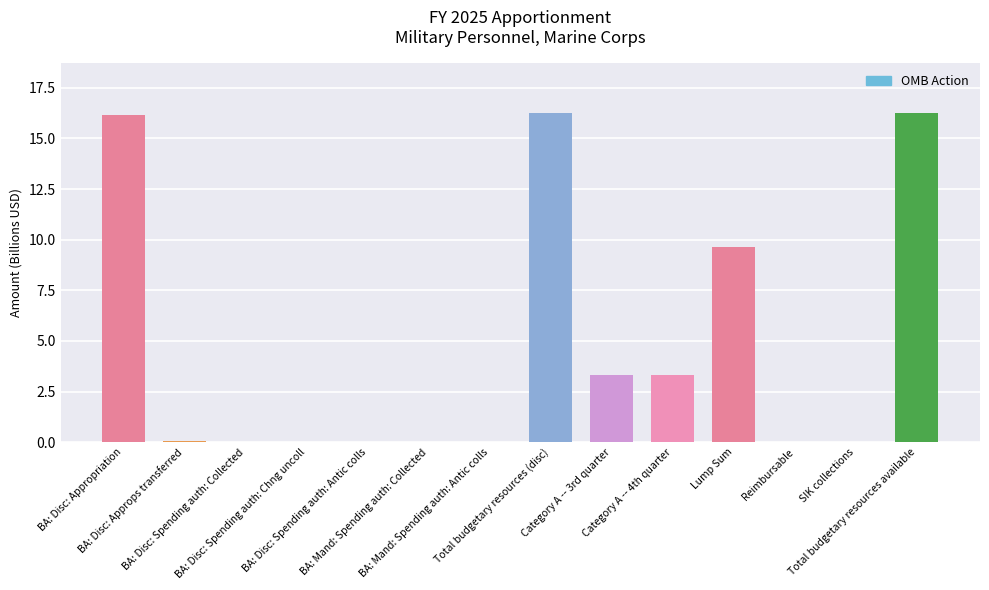

Is it true that the value at Category A -- 3rd quarter is 3.3?

True